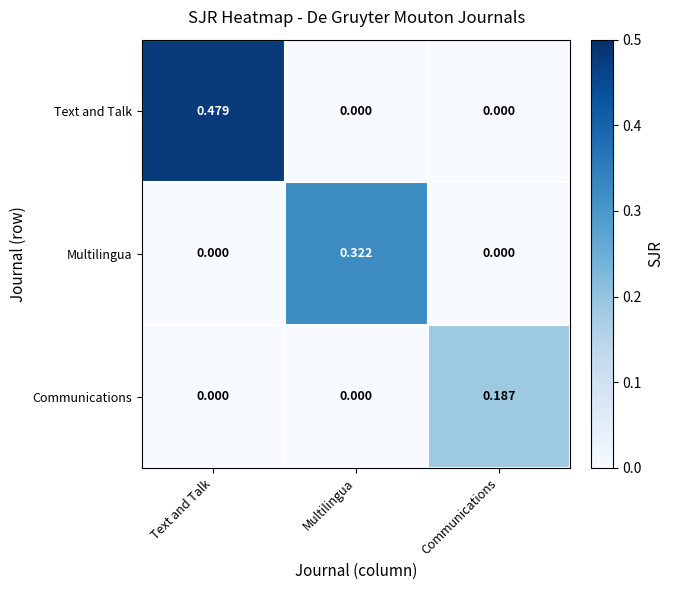

Which series changed the most between Multilingua and Communications?

Multilingua